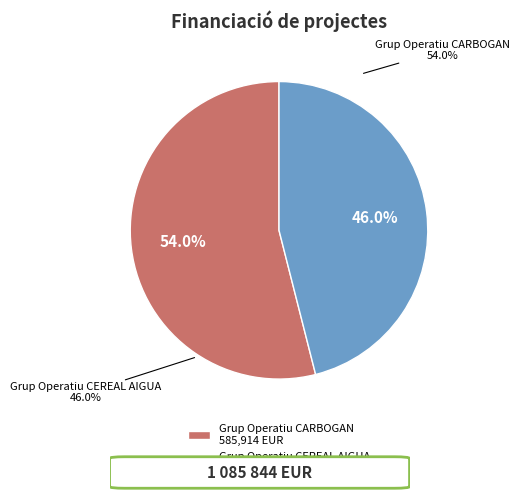

What percentage do Grup Operatiu CEREAL AIGUA and Grup Operatiu CARBOGAN together represent?

100.0%